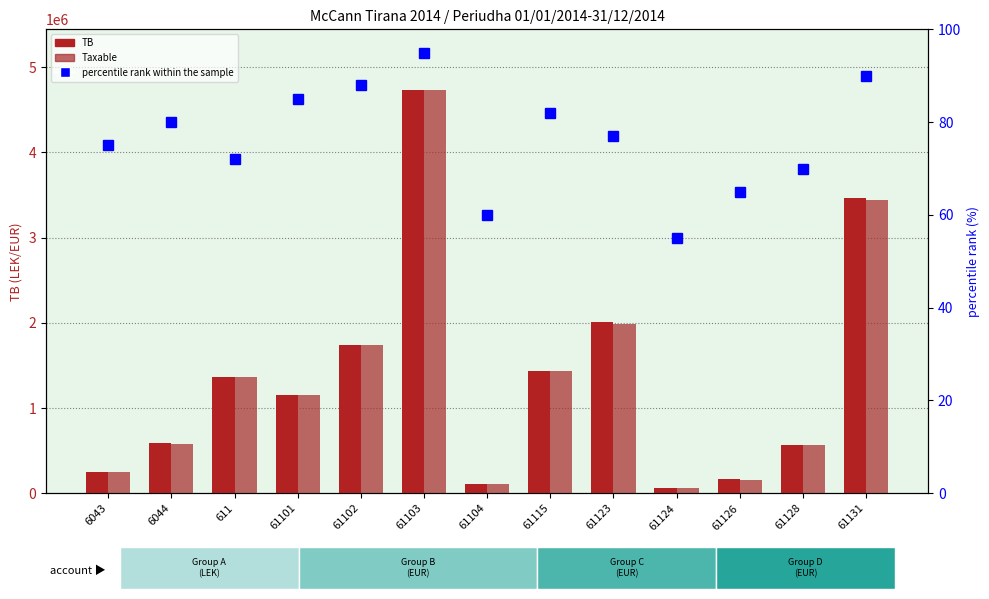

True or false: percentile rank within the sample has a value of 60.0 at 61104.

True